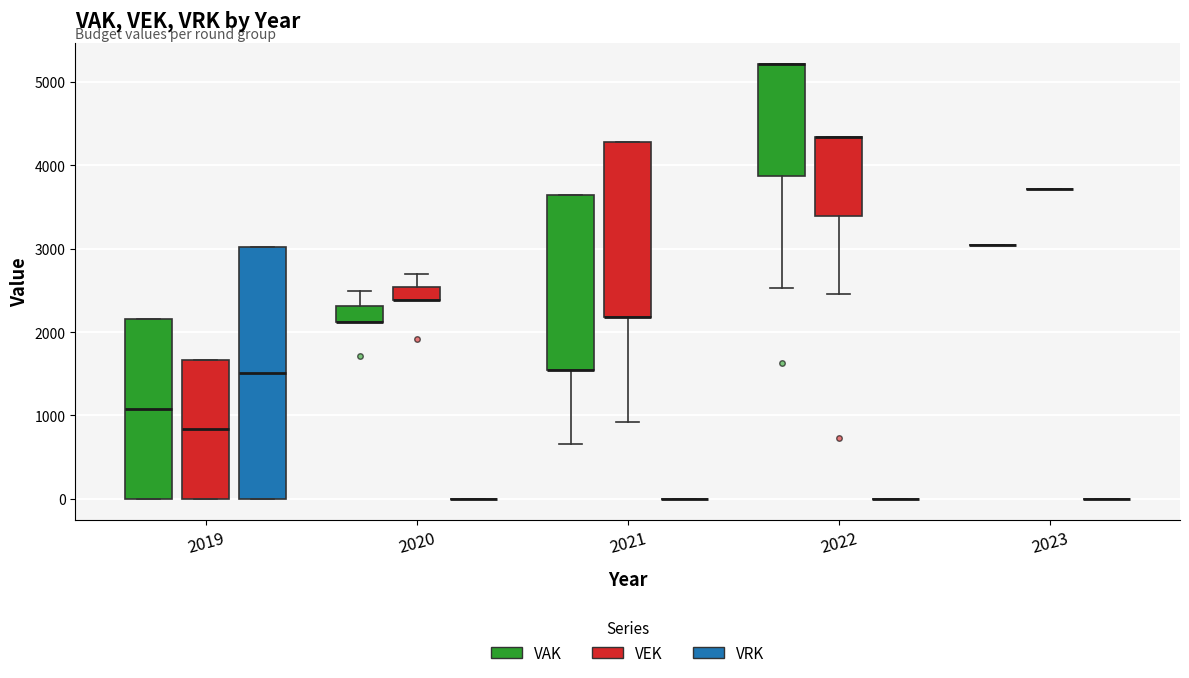

Where is the lower edge of the box for 2022 (VAK) on the y-axis? The values are not printed on the chart, so give them approximately, as read against the axis.

3900